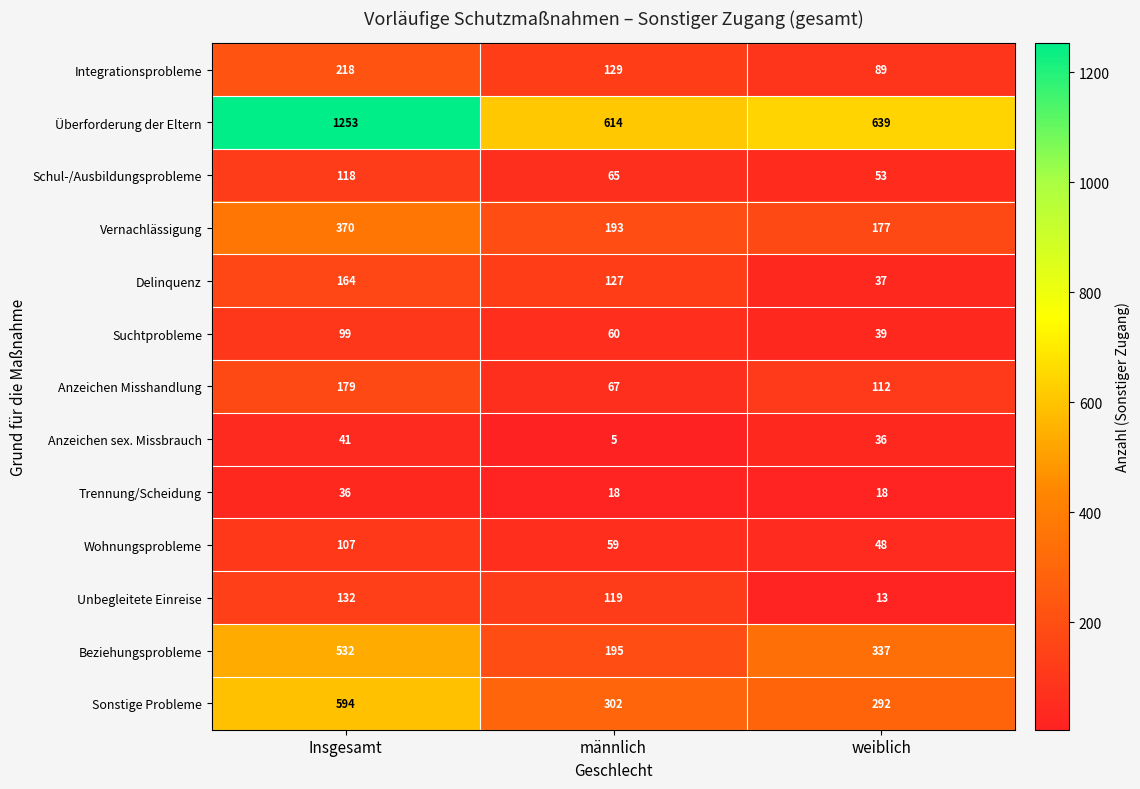

At Insgesamt, list the series in order from smallest to largest.

Trennung/Scheidung, Anzeichen sex. Missbrauch, Suchtprobleme, Wohnungsprobleme, Schul-/Ausbildungsprobleme, Unbegleitete Einreise, Delinquenz, Anzeichen Misshandlung, Integrationsprobleme, Vernachlässigung, Beziehungsprobleme, Sonstige Probleme, Überforderung der Eltern